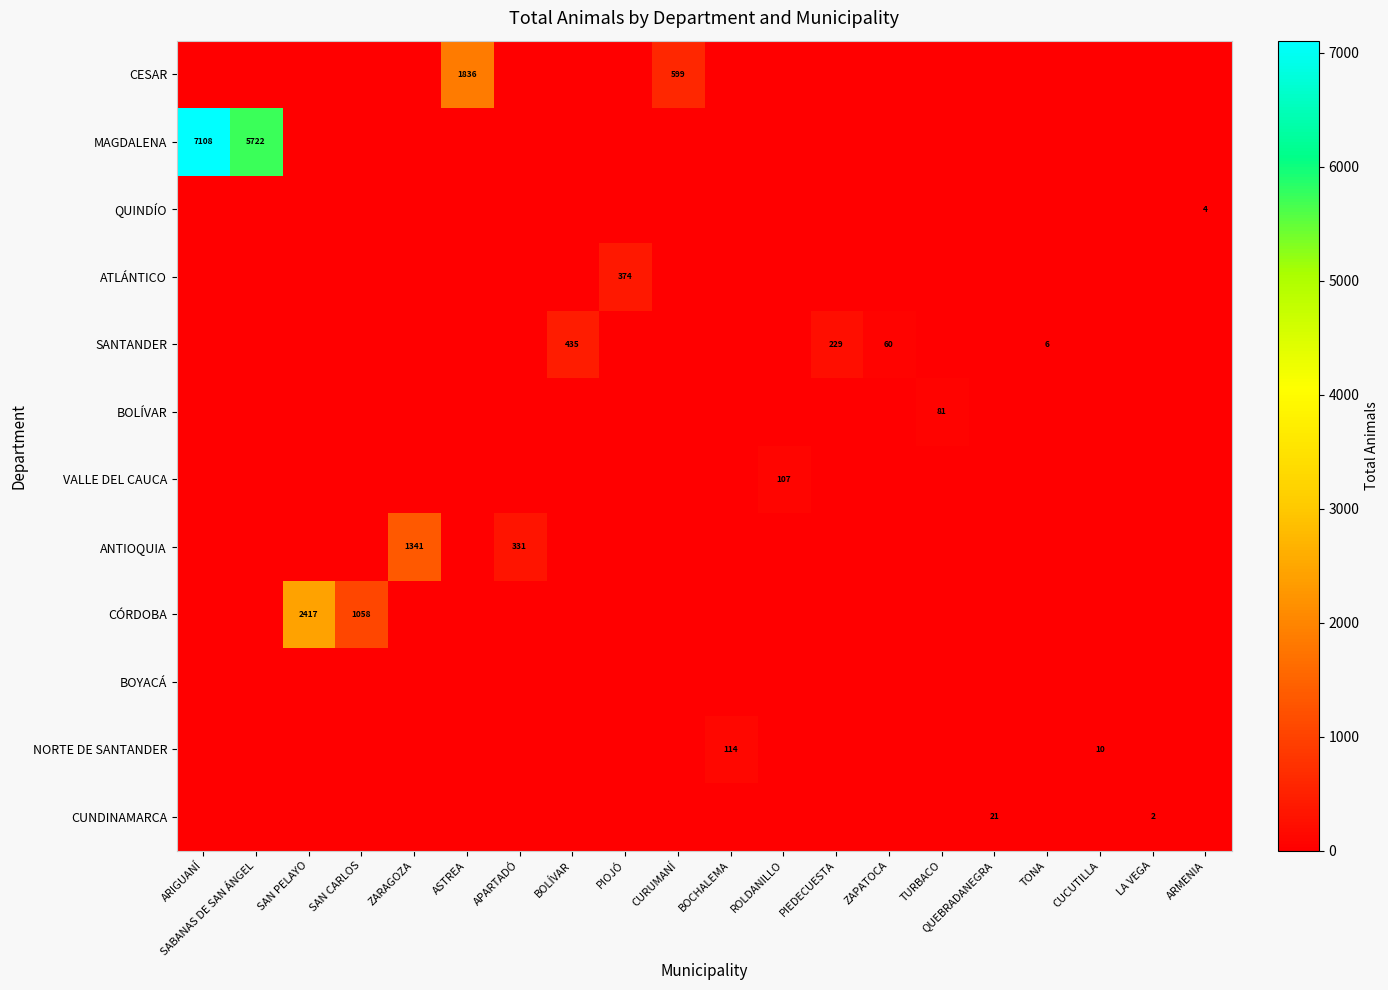

The SANTANDER series shows 90 at BOLÍVAR. True or false?

False